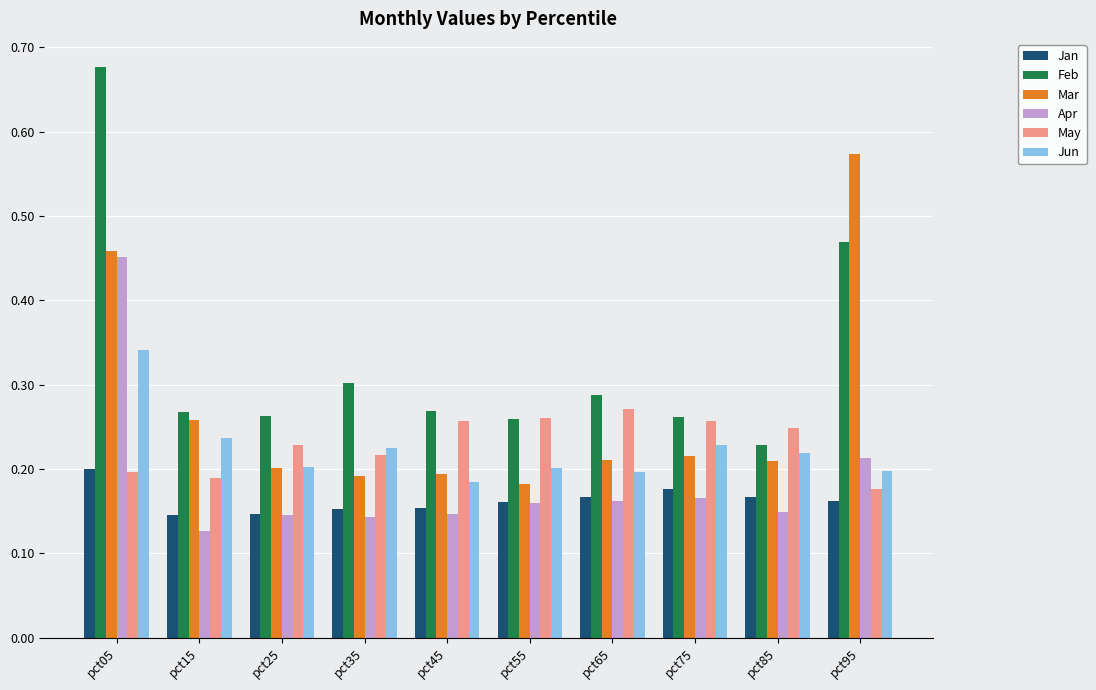

What is the sum of all Apr values?

1.9